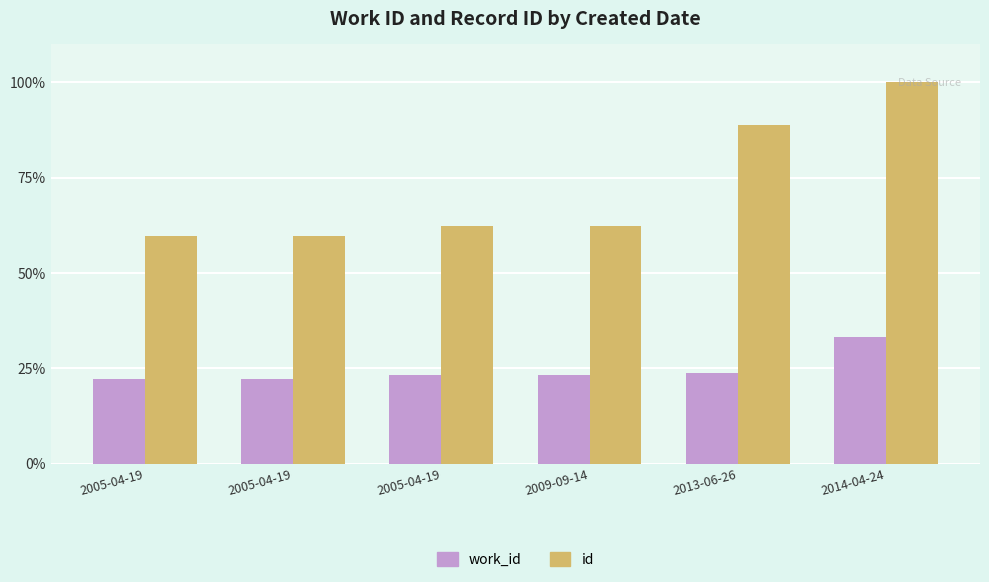

What is the difference between the work_id values at 2013-06-26 and 2005-04-19?

1.6